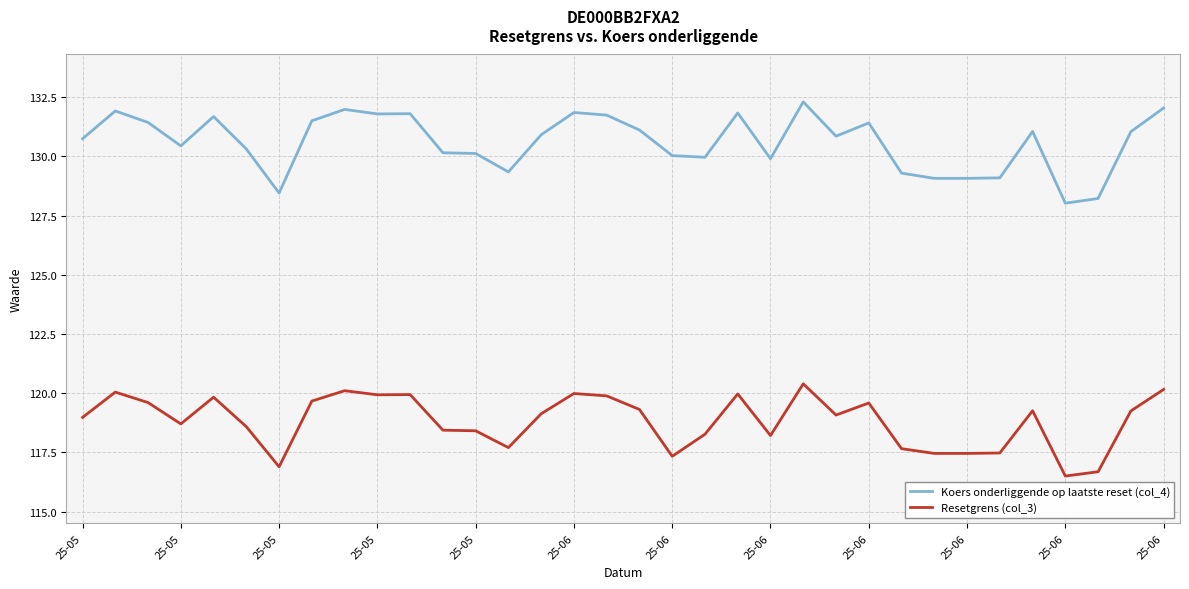

True or false: Koers onderliggende op laatste reset (col_4) and Resetgrens (col_3) cross at least once.

False